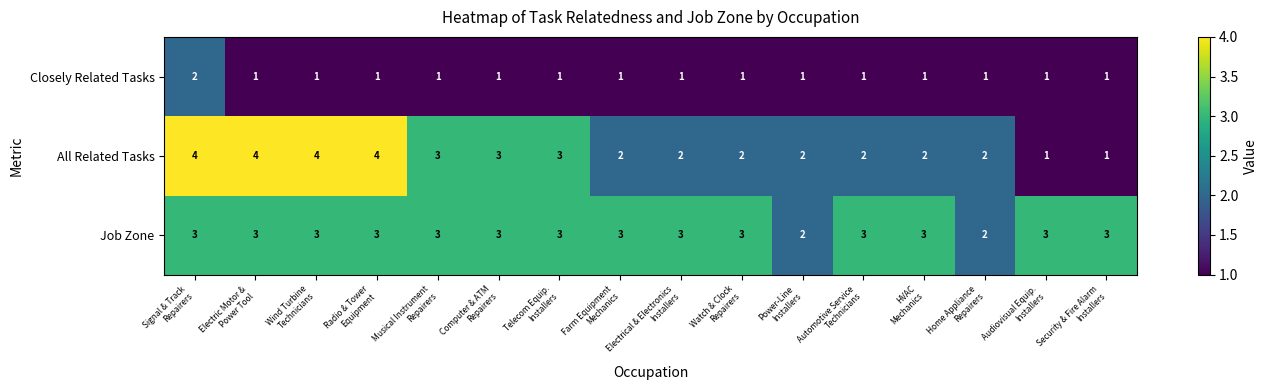

List the series in order of their overall mean, lowest first.

Closely Related Tasks, All Related Tasks, Job Zone